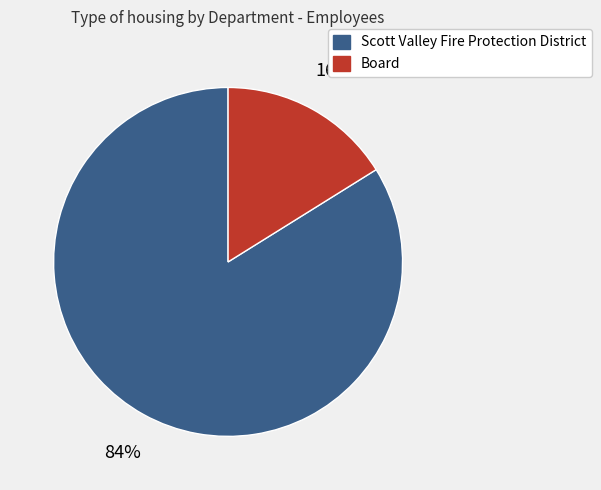

Approximately how many times larger is the value at Scott Valley Fire Protection District compared to Board?

5.2